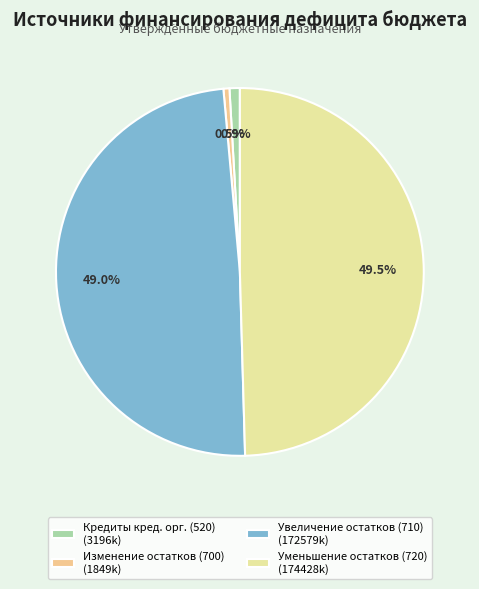

Does any single category account for the majority?

No